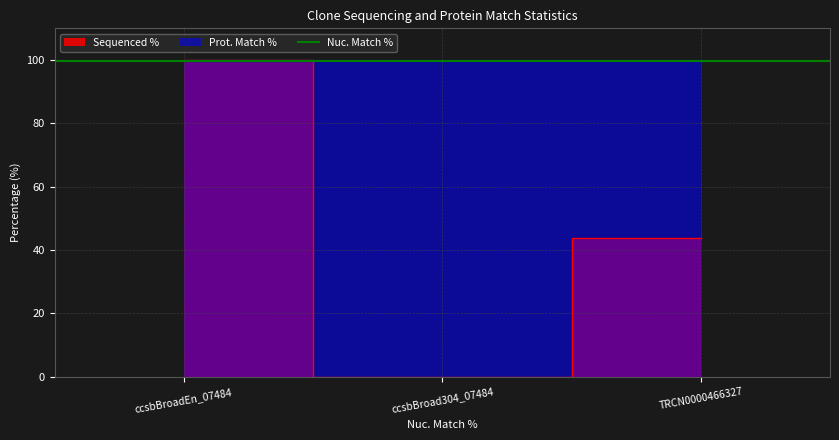

At which category does the chart reach its peak across all series?

ccsbBroadEn_07484